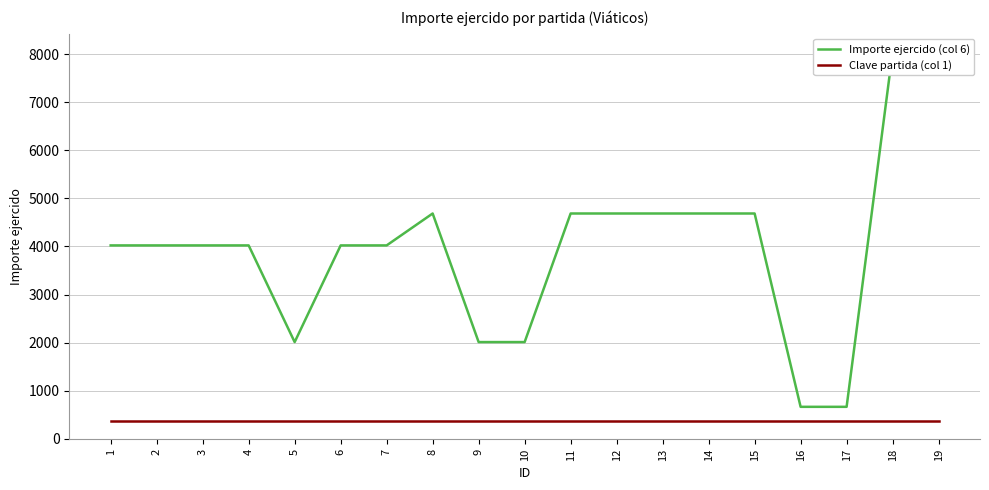

At how many categories does at least one series exceed 6106?

2